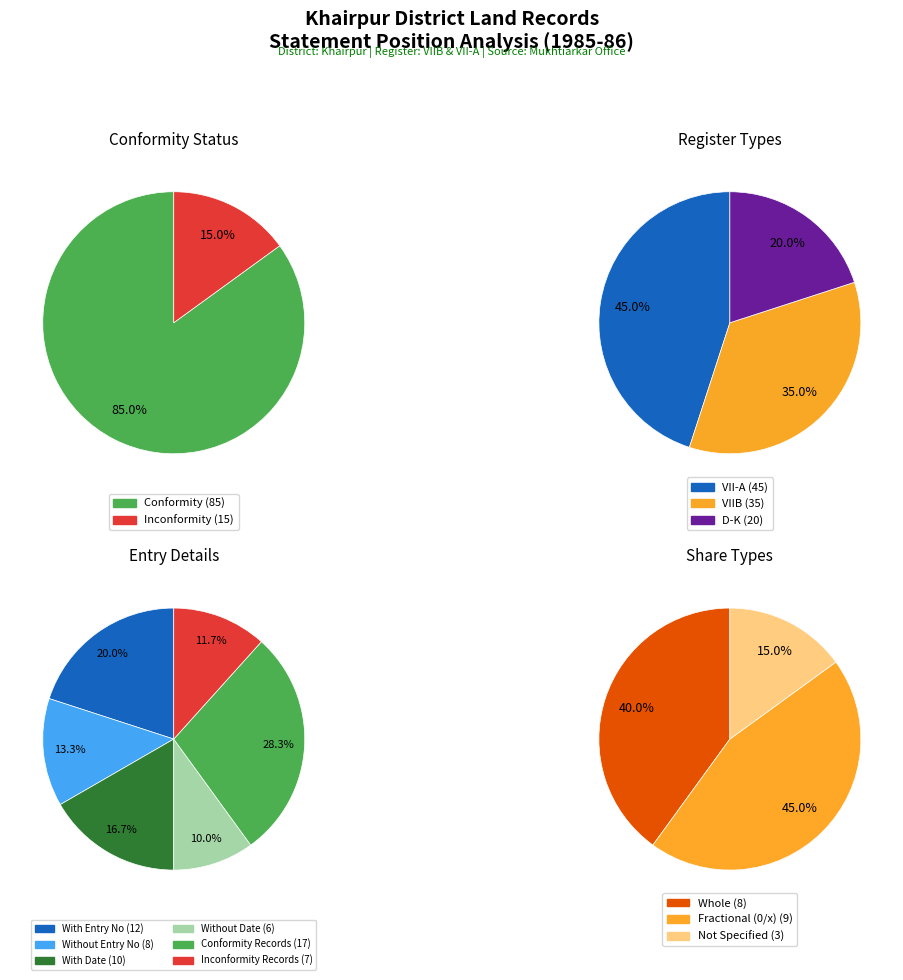

How many segments does this pie chart have?

2